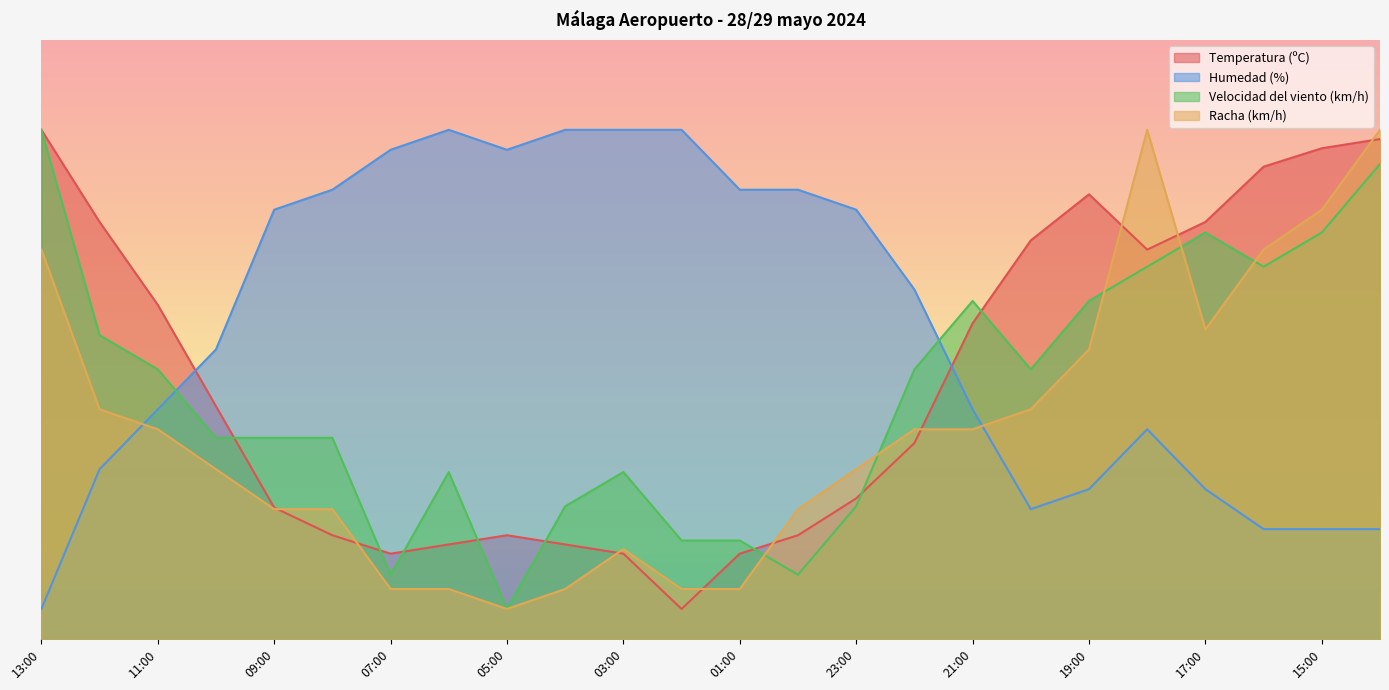

Does the chart display data point markers on the line(s)?

No